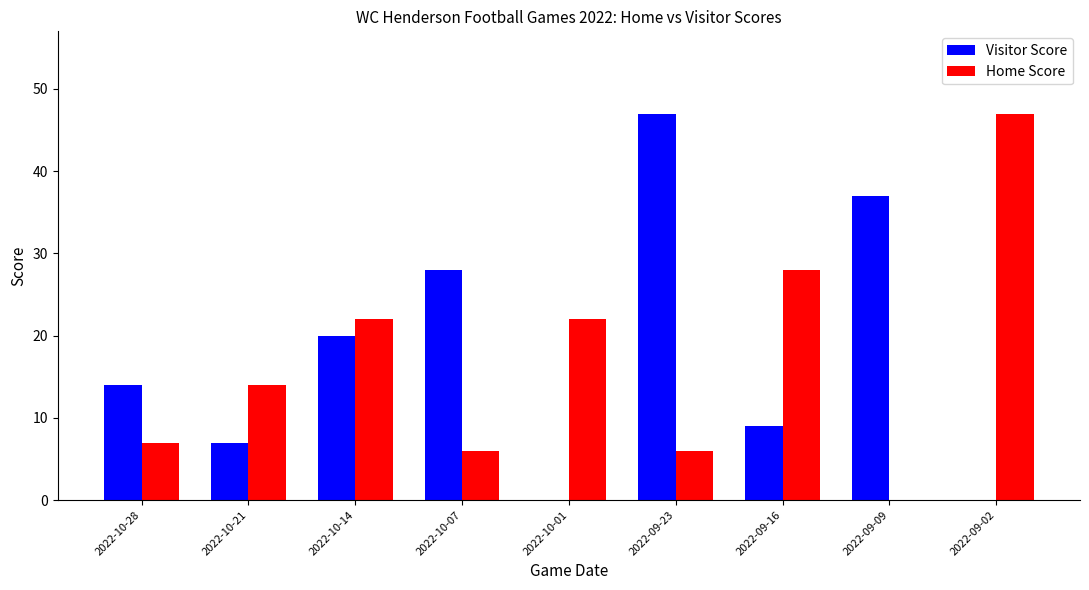

Is it true that Home Score equals 28 at 2022-09-16?

True